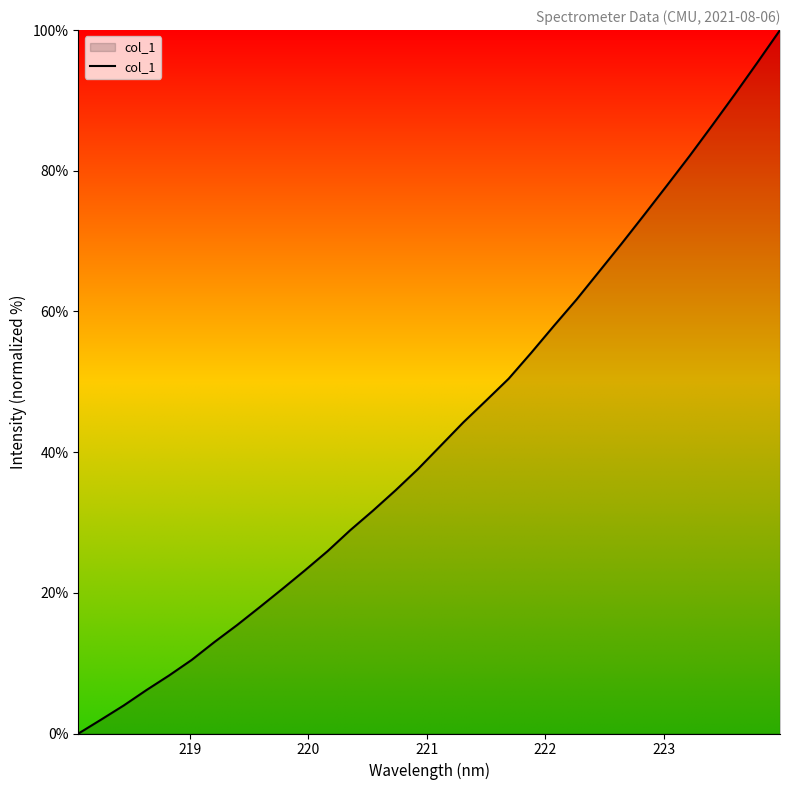

What is the maximum value shown in the chart?

100.0